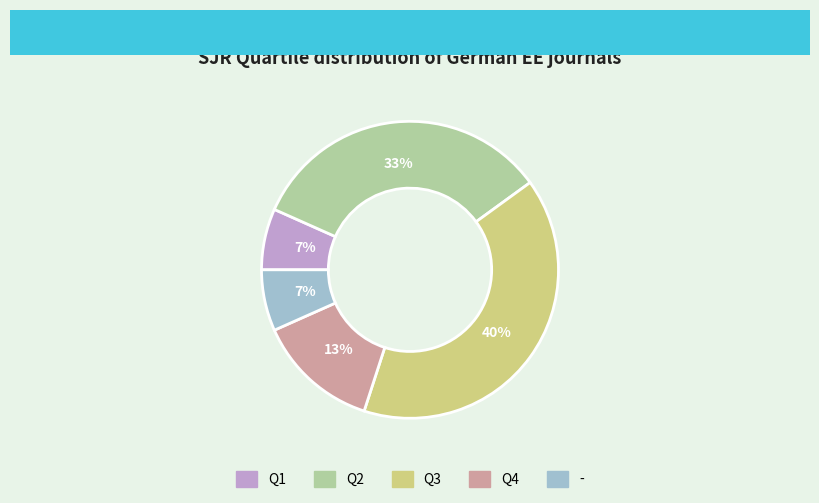

Between - and Q3, which is larger?

Q3